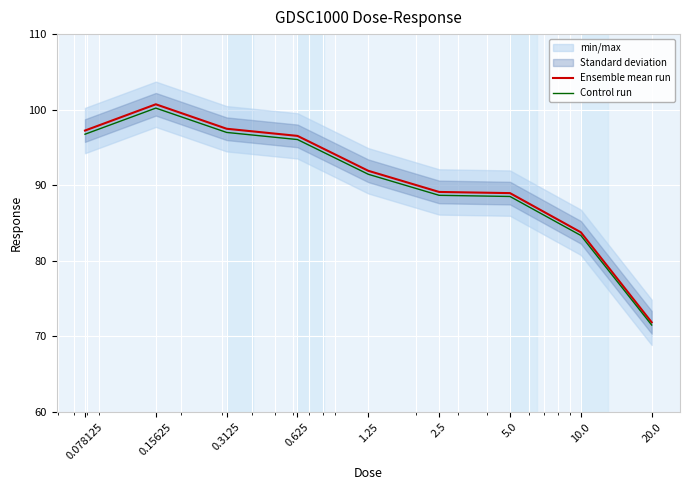

Between 0.625 and 20.0, which series saw the biggest shift?

Ensemble mean run